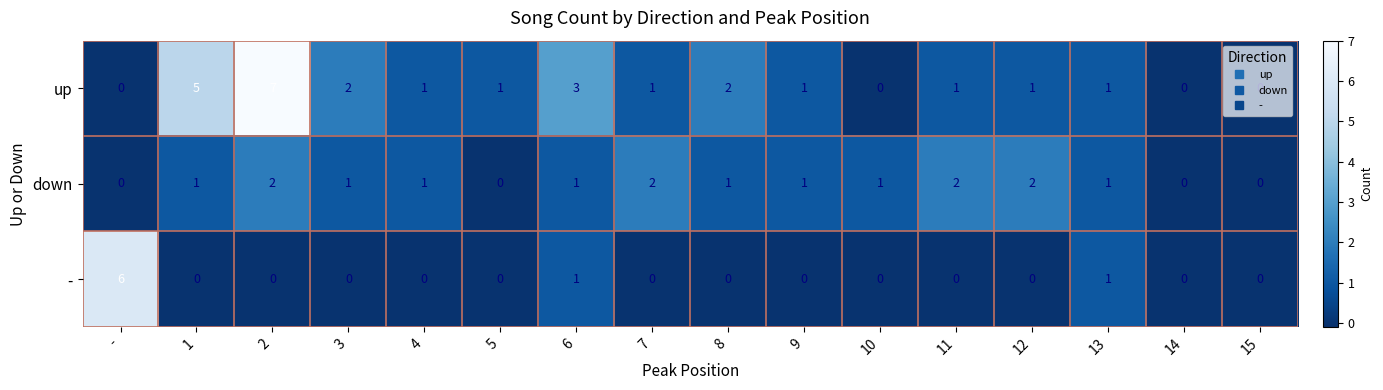

Rank the series by their maximum value, from highest to lowest.

up, -, down